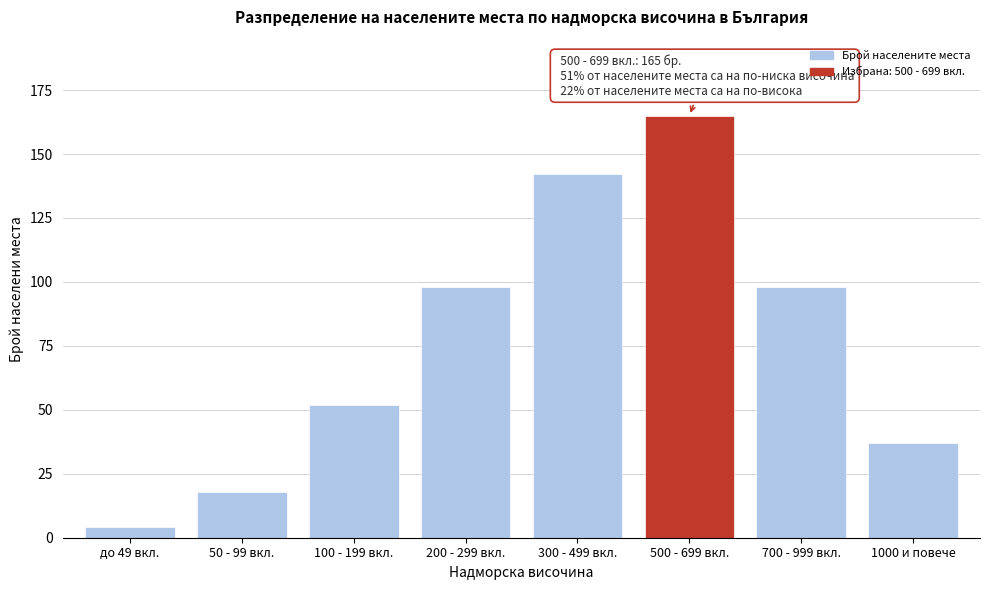

Reading left to right, extract all data points from this chart.

до 49 вкл.=4	50 - 99 вкл.=18	100 - 199 вкл.=52	200 - 299 вкл.=98	300 - 499 вкл.=142	500 - 699 вкл.=165	700 - 999 вкл.=98	1000 и повече=37